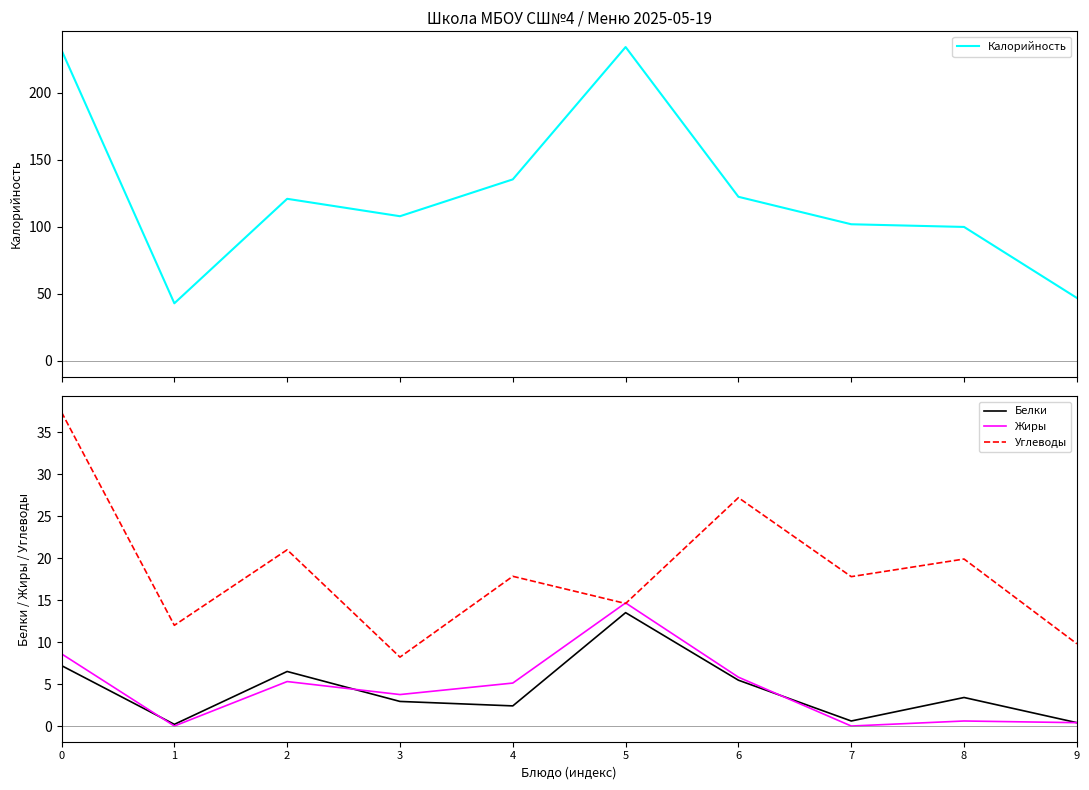

The Жиры series shows 5.1 at 4. True or false?

True